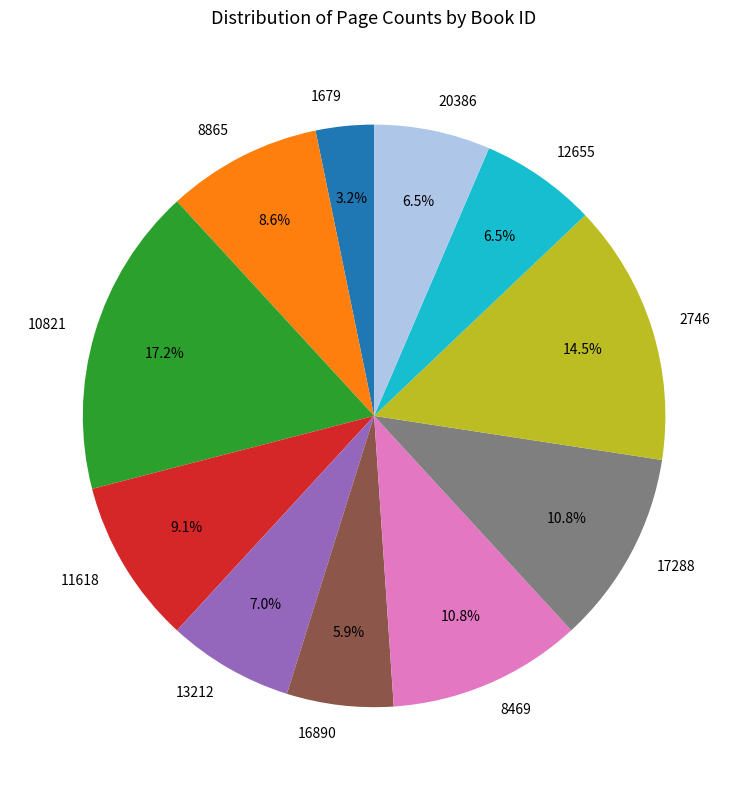

Does 17288 account for over 50% of the chart?

No